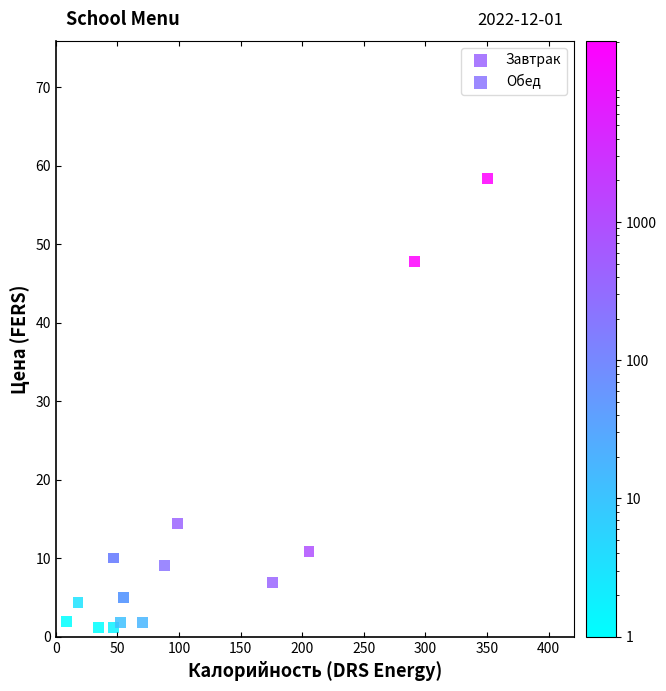

Which series contains the highest Y value?

Обед